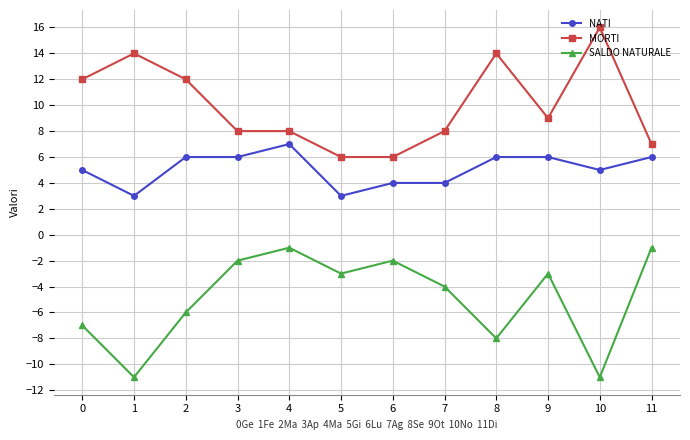

What is the minimum value for MORTI?

6